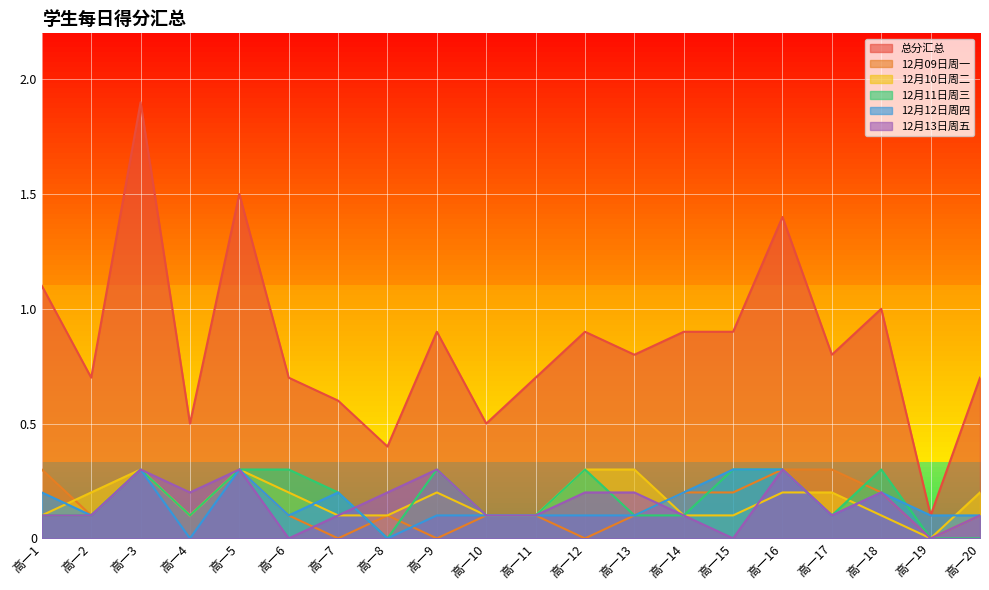

Which series has the largest total across all categories?

总分汇总